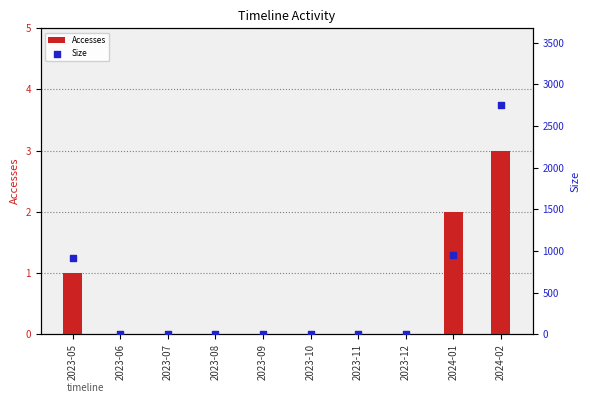

At which category is the sum across all series the highest?

2024-02